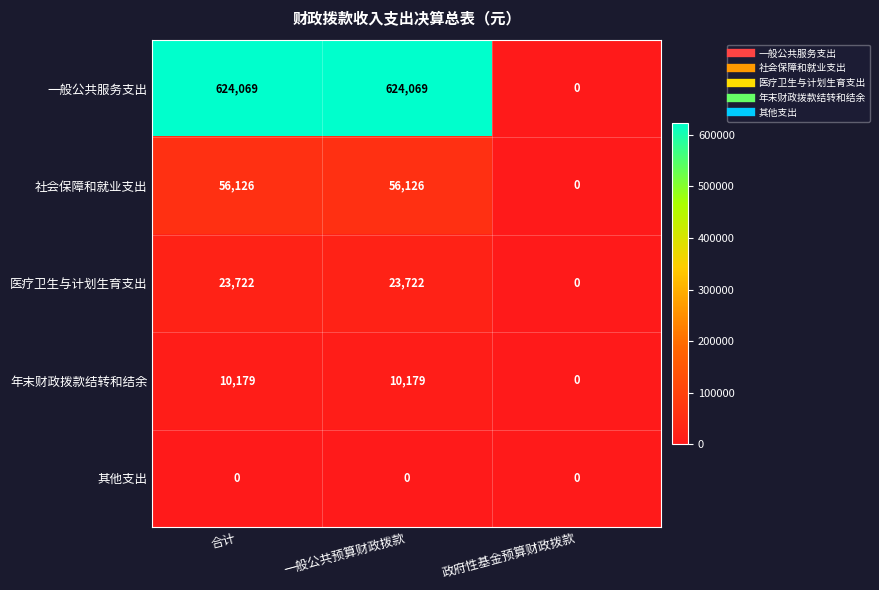

Is the value of 社会保障和就业支出 at 合计 greater than the value of 医疗卫生与计划生育支出 at 一般公共预算财政拨款?

Yes